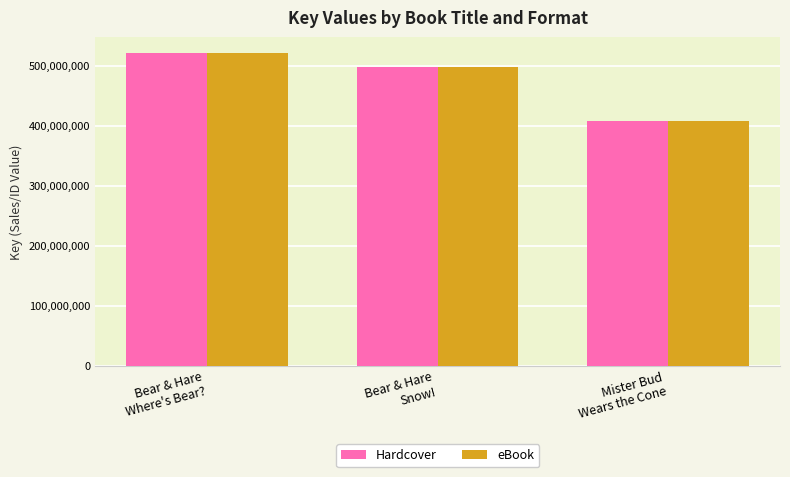

What is the greatest value displayed?

521259657